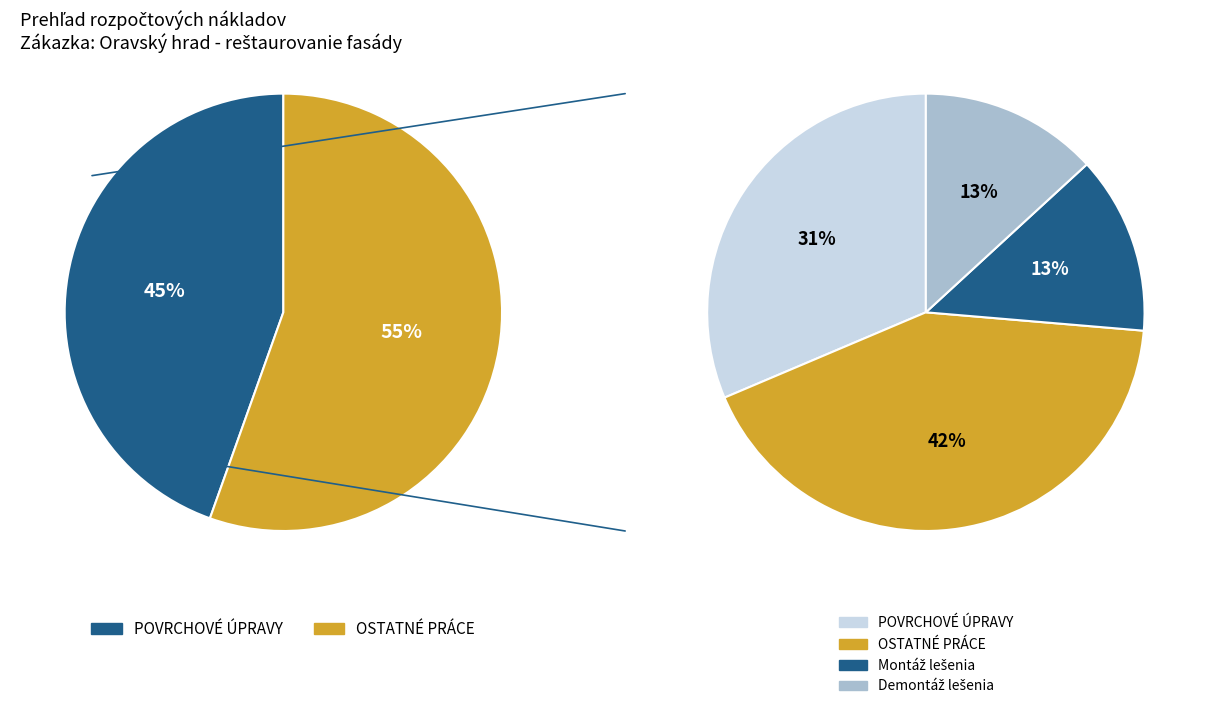

Which slice is the largest?

OSTATNÉ PRÁCE